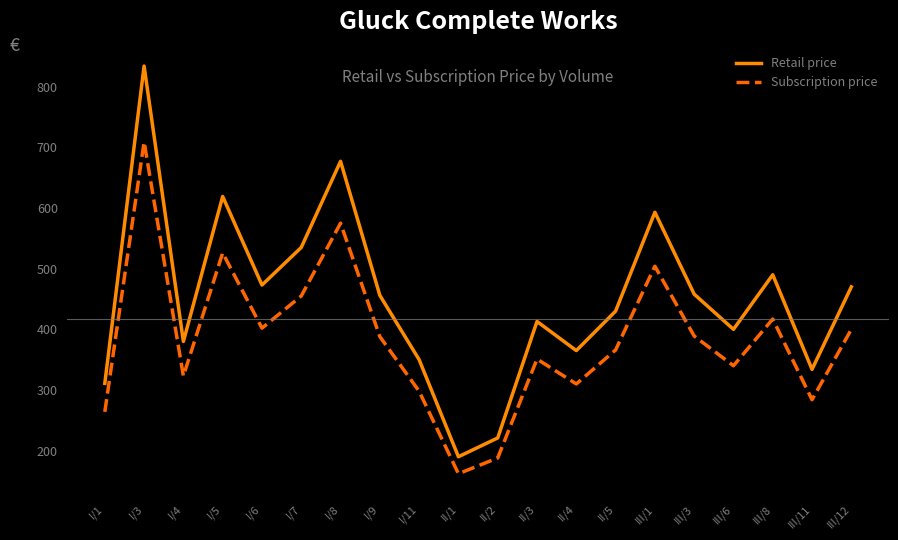

Does the chart display data point markers on the line(s)?

No